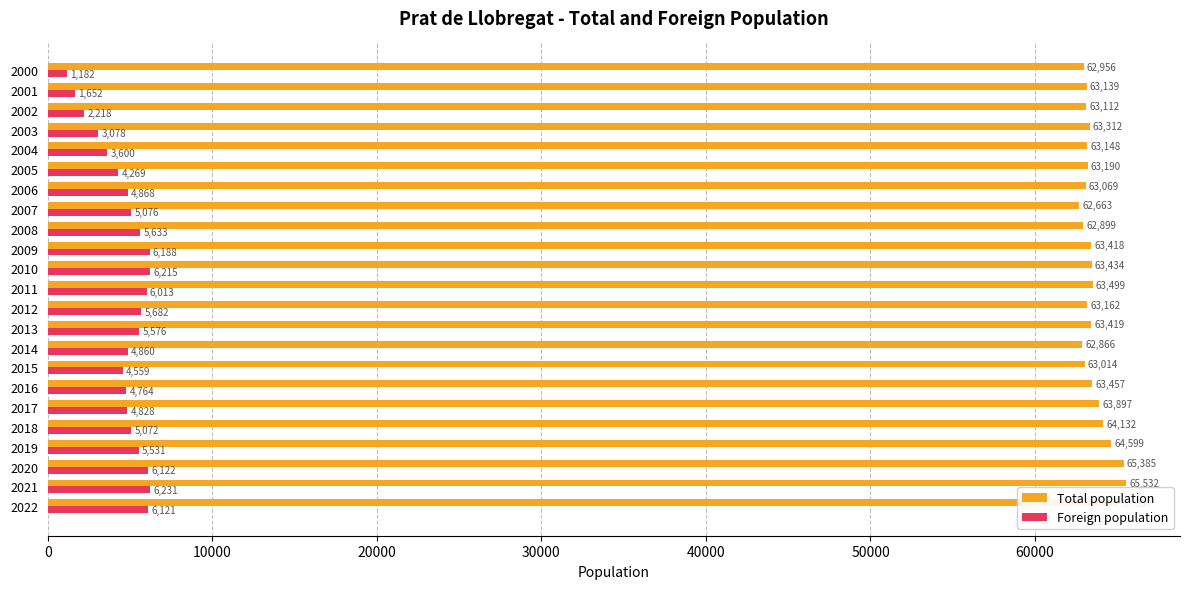

The Total population series shows 83536 at 2002. True or false?

False